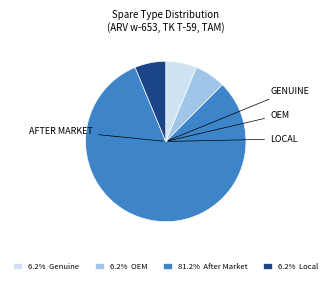

Is there any slice that represents more than half of the pie?

Yes